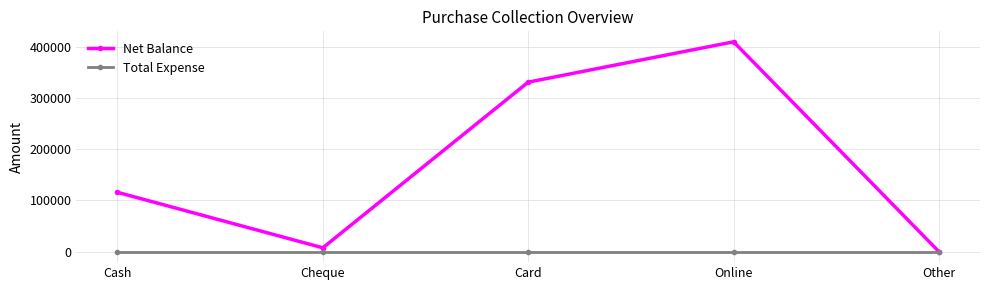

Rank the series by their maximum value, from lowest to highest.

Total Expense, Net Balance